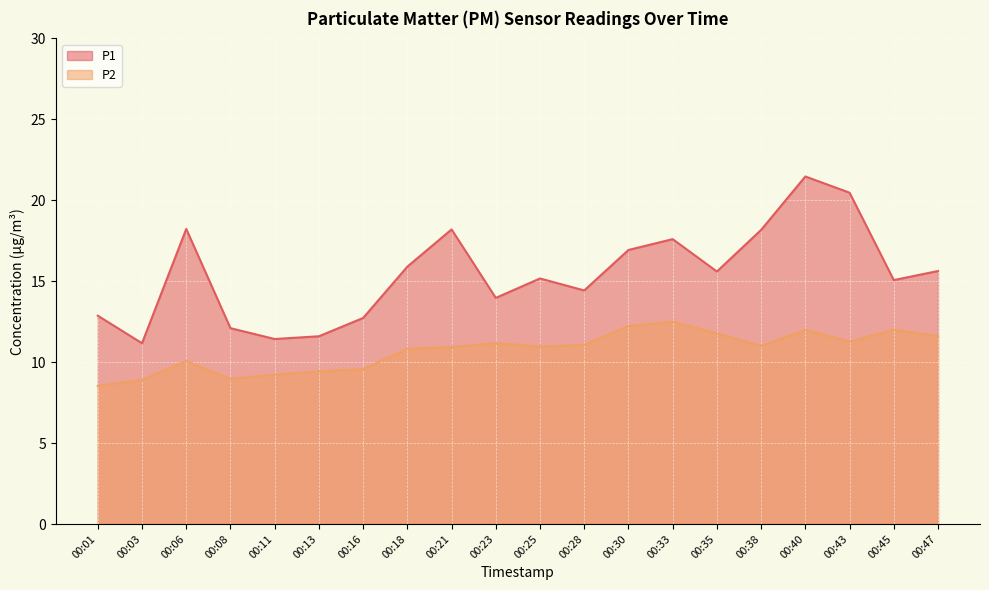

Which category has the highest value in the P1 series?

00:40